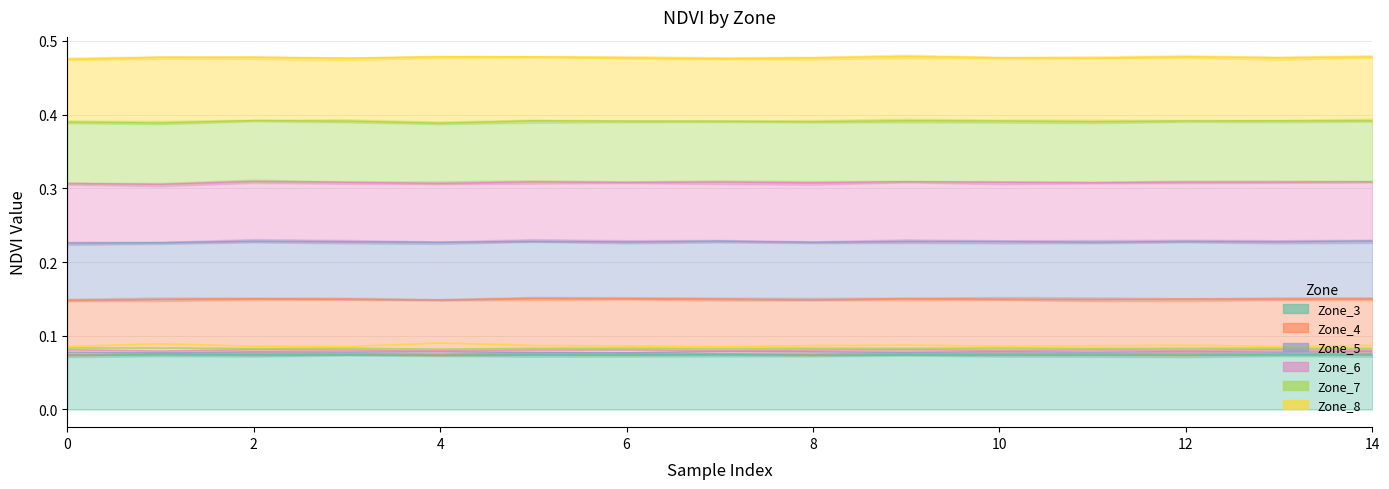

True or false: Zone_3 has a value of 0.1 at 5.

True